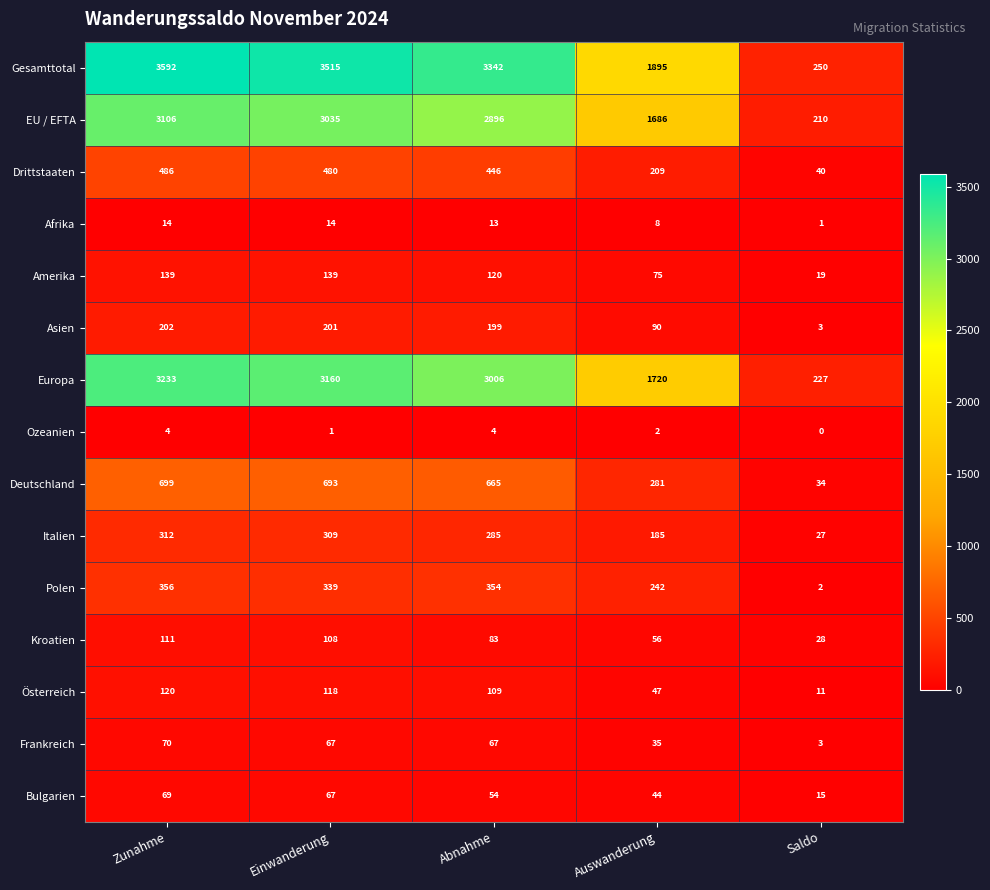

How many data points does each series have?

5